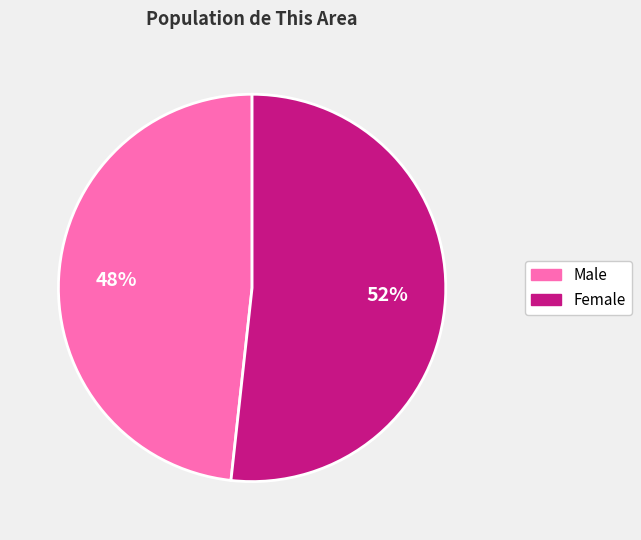

Which slice is the smallest?

Male